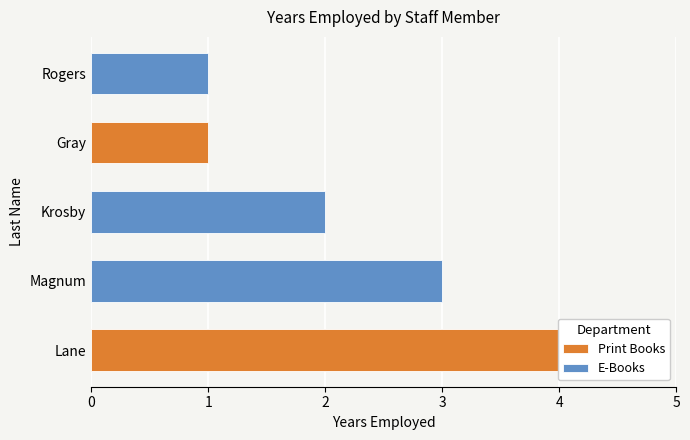

Reading left to right, extract all data points from this chart.

Lane=4	Magnum=3	Krosby=2	Gray=1	Rogers=1